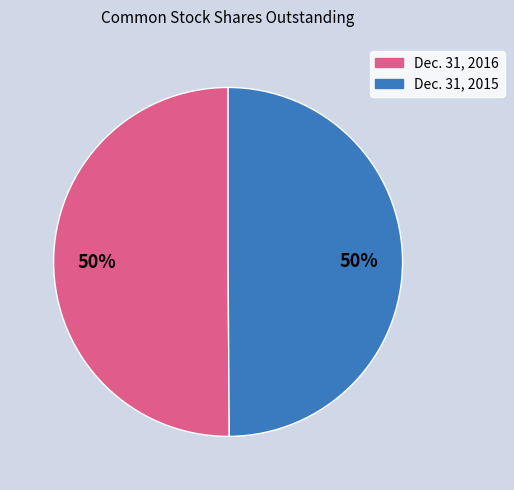

True or false: Dec. 31, 2016 accounts for 39% of the total.

False